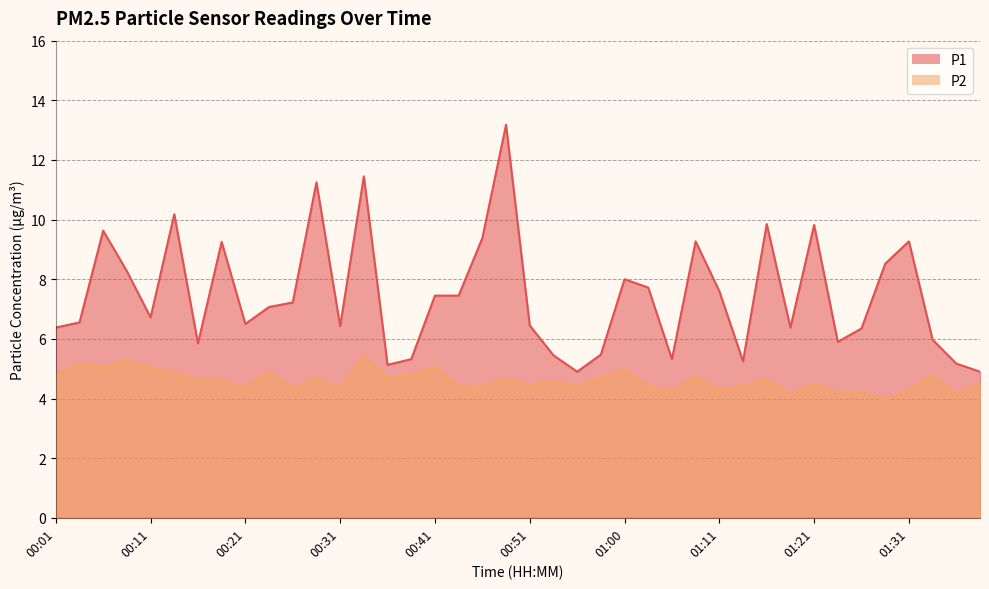

Does the chart have visible grid lines?

Yes